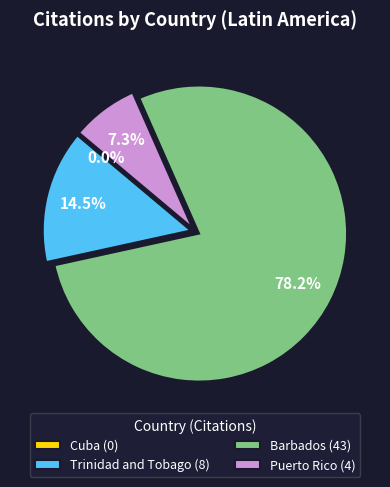

What percentage do Cuba and Barbados together represent?

78.2%